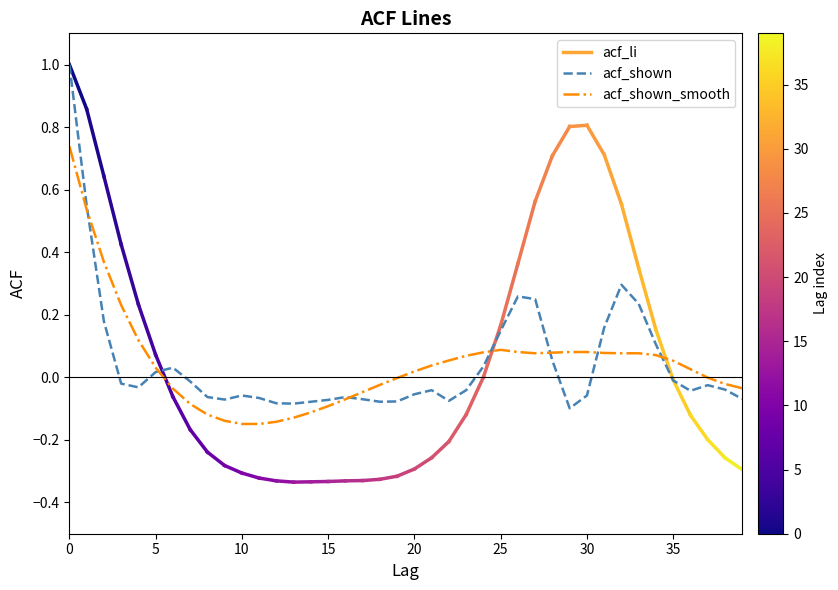

Which series has the largest range (max minus min)?

acf_shown